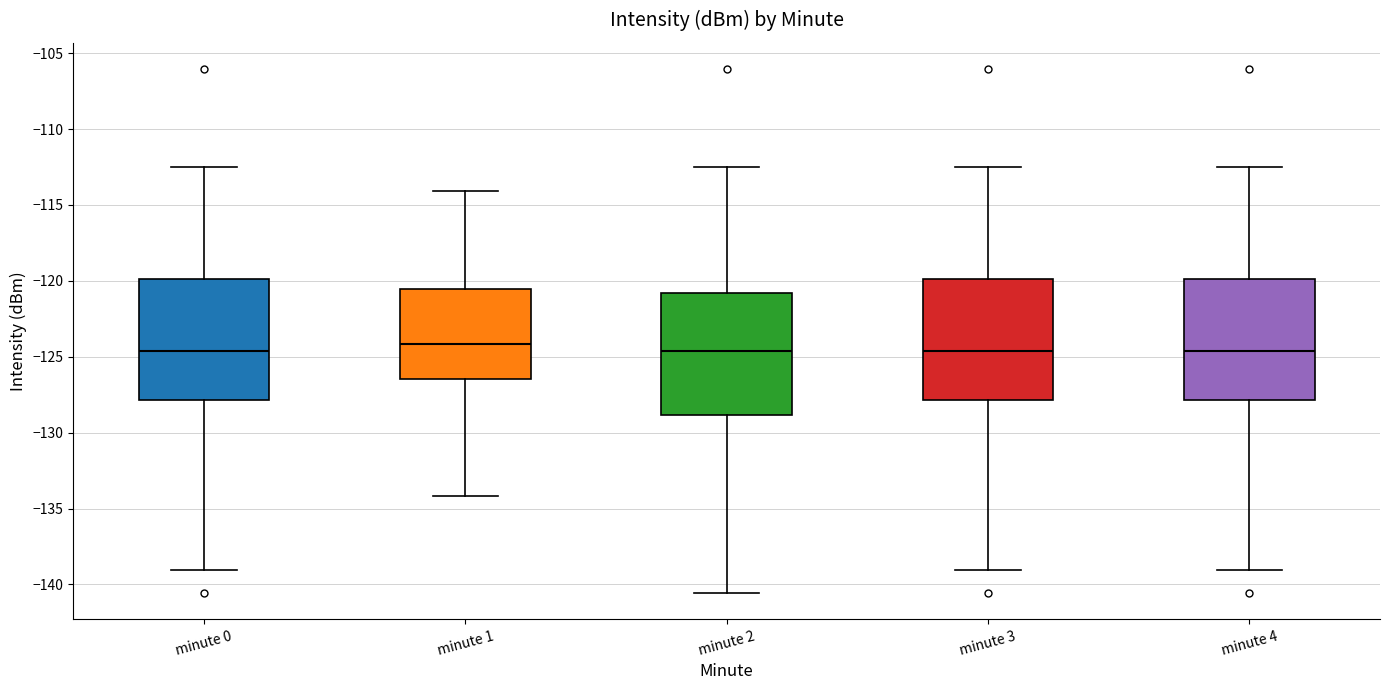

Reading left to right, read every box against the y-axis: the position of its median line, the range the box covers, and the ends of its whiskers. The values are not printed on the chart, so give them approximately, as read against the axis.

minute 0: median -124.5, box -128.0 to -120.0, whiskers -139.0 to -112.5
minute 1: median -124.0, box -126.5 to -120.5, whiskers -134.0 to -114.0
minute 2: median -124.5, box -129.0 to -121.0, whiskers -140.5 to -112.5
minute 3: median -124.5, box -128.0 to -120.0, whiskers -139.0 to -112.5
minute 4: median -124.5, box -128.0 to -120.0, whiskers -139.0 to -112.5